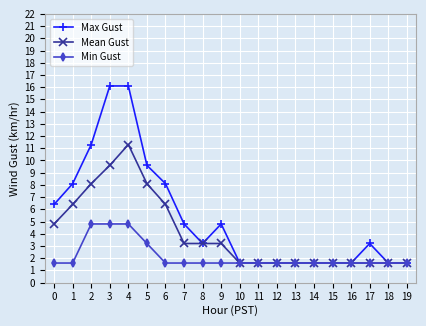

What is the smallest value displayed?

1.6